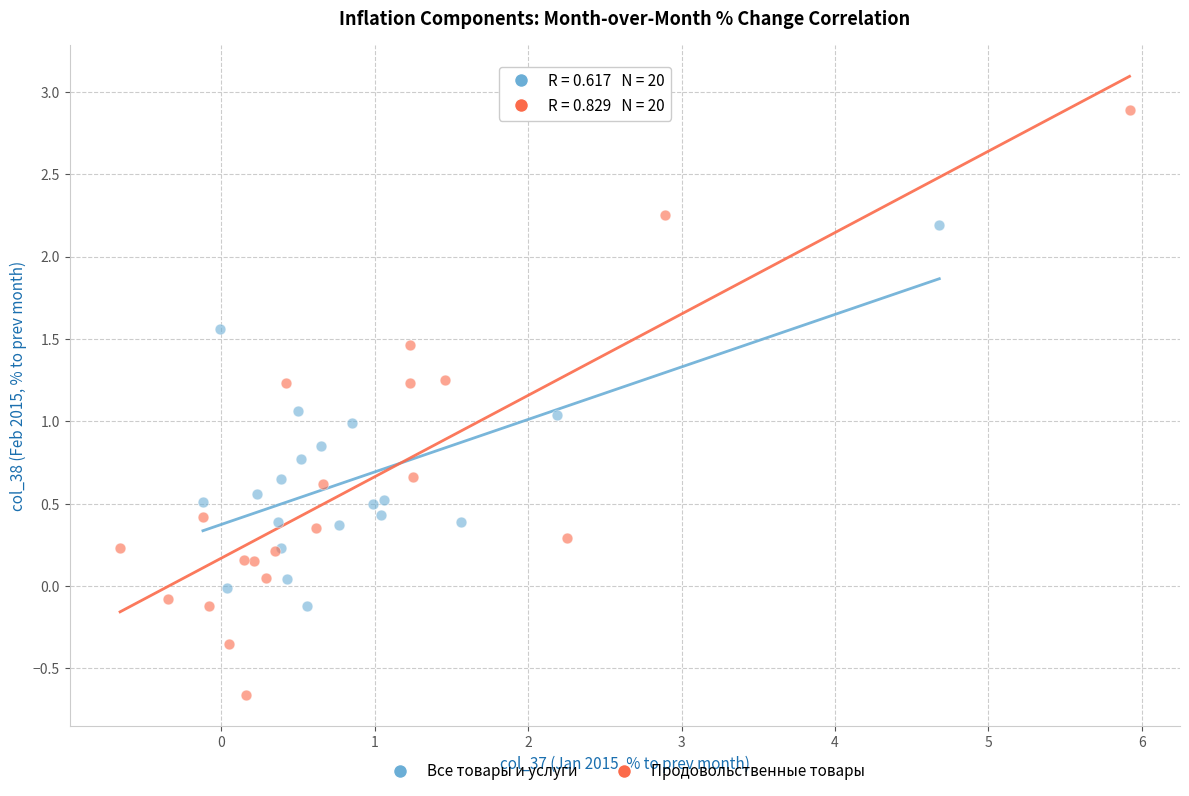

Which series contains the highest Y value?

Продовольственные товары